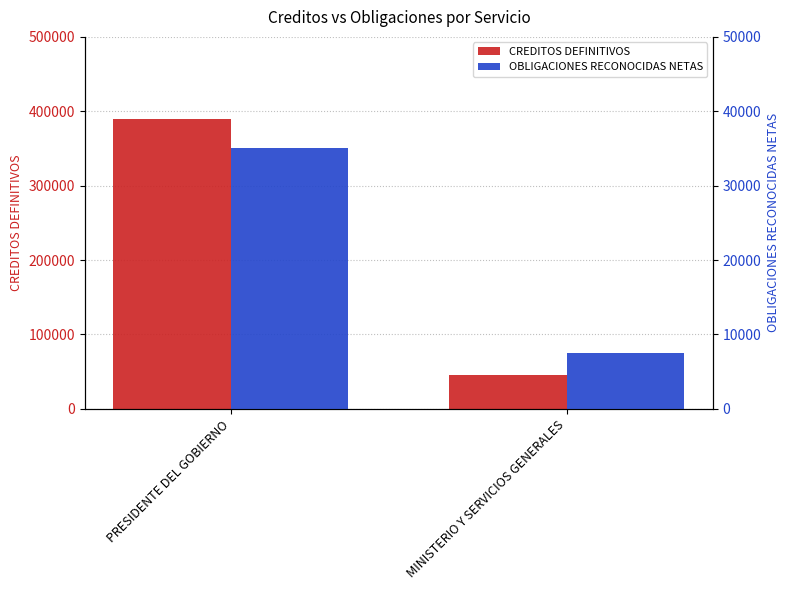

What is the total value across all series at PRESIDENTE DEL GOBIERNO?

424408.9